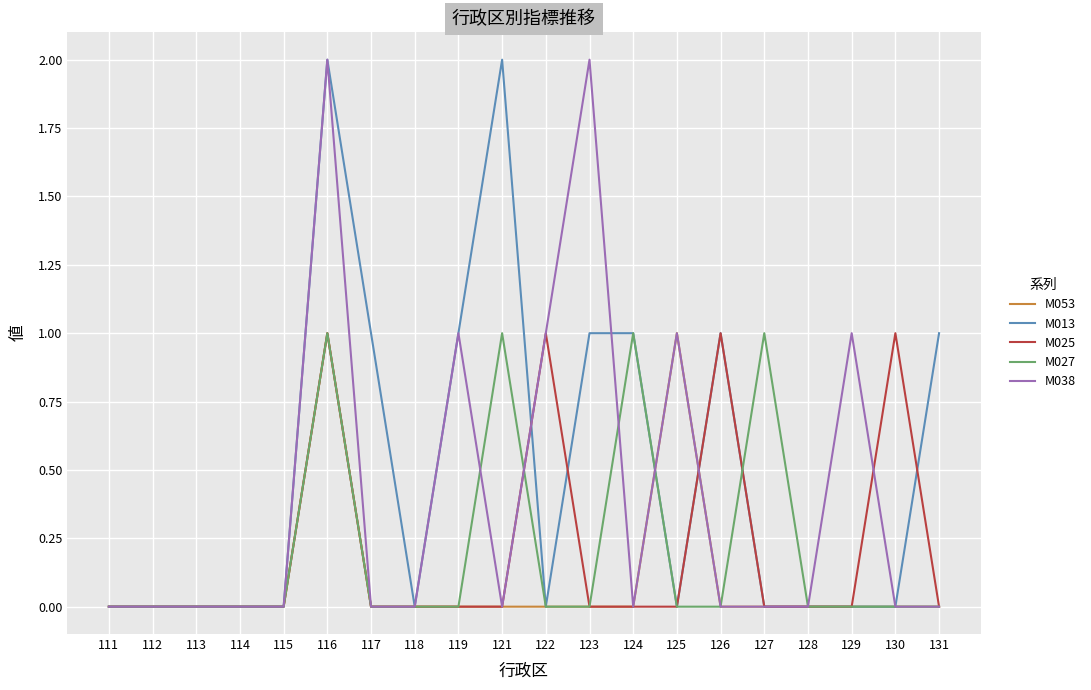

Between 123 and 130, which series saw the biggest shift?

M038